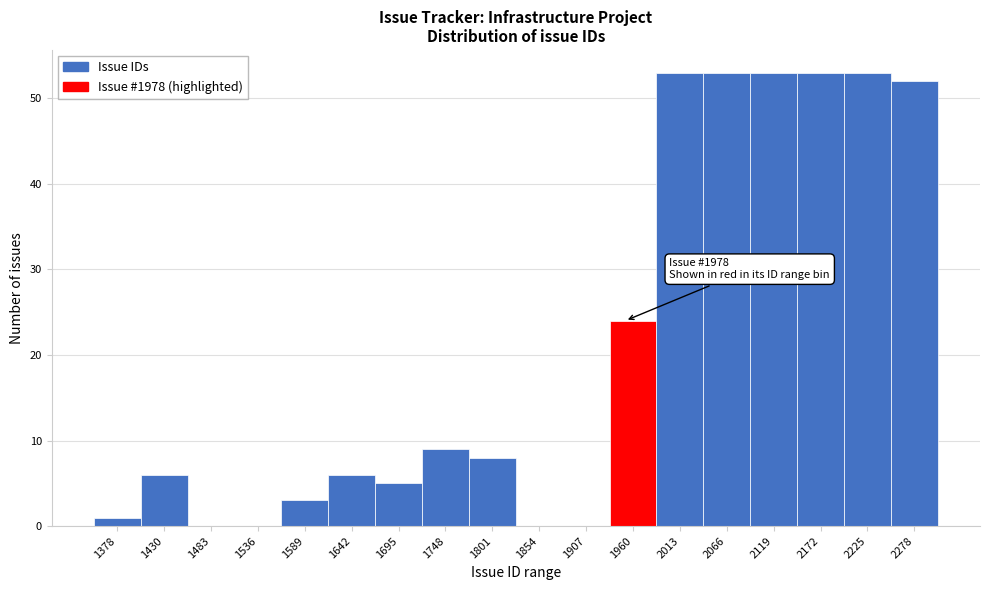

Reading left to right, extract all data points from this chart.

1378=1	1430=6	1483=0	1536=0	1589=3	1642=6	1695=5	1748=9	1801=8	1854=0	1907=0	1960=24	2013=53	2066=53	2119=53	2172=53	2225=53	2278=52